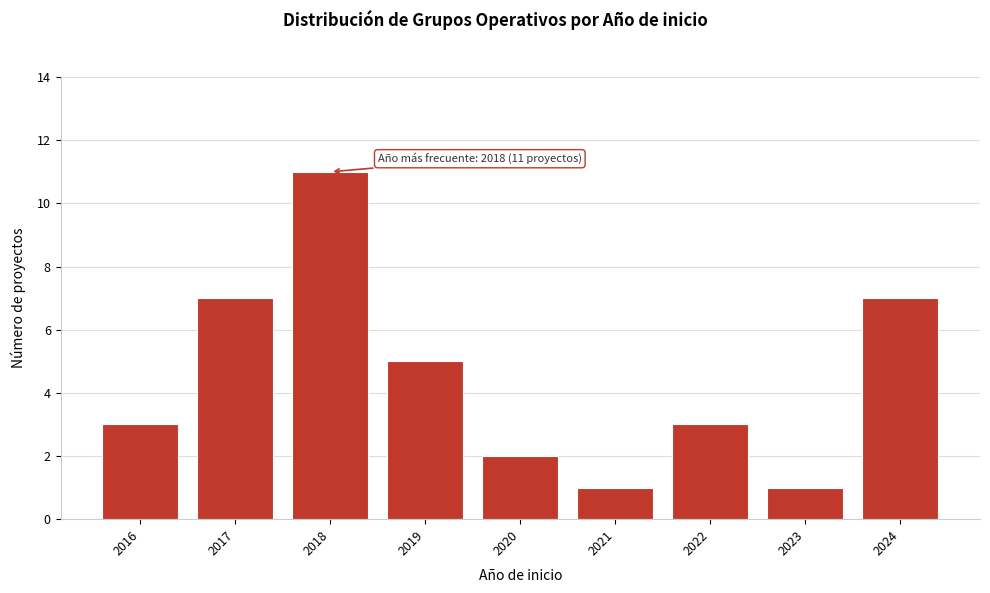

Which range on the x-axis has the tallest bar?

2017.5 to 2018.5